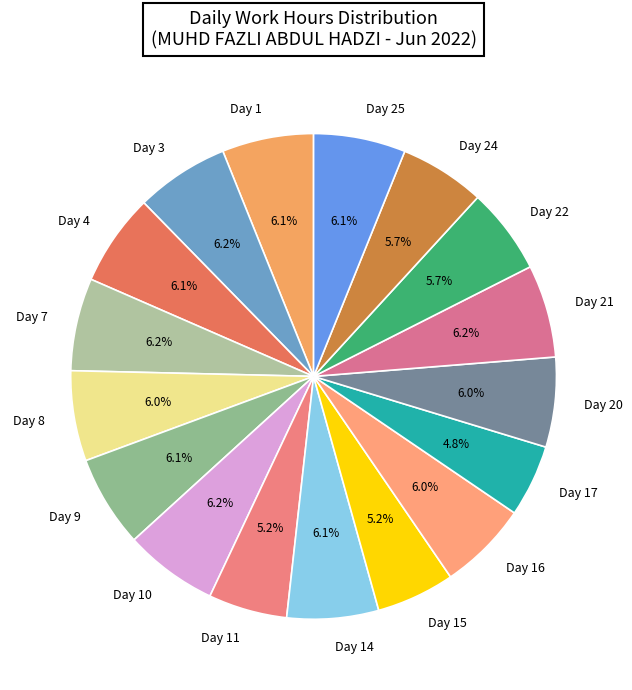

Does Day 14 represent more than half of the total?

No